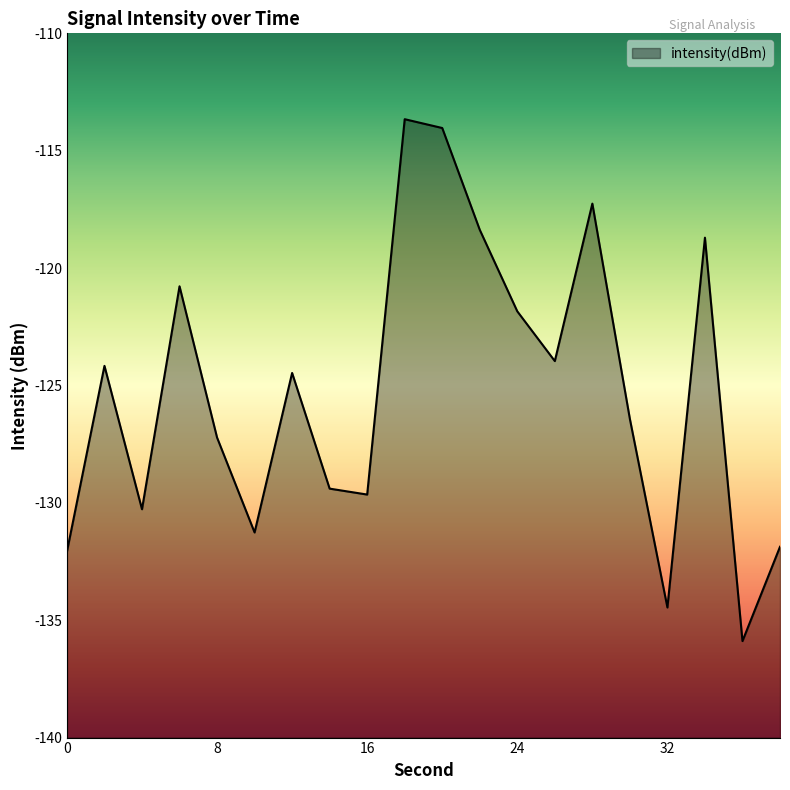

What is the value of the 6th point from the left?

-131.3